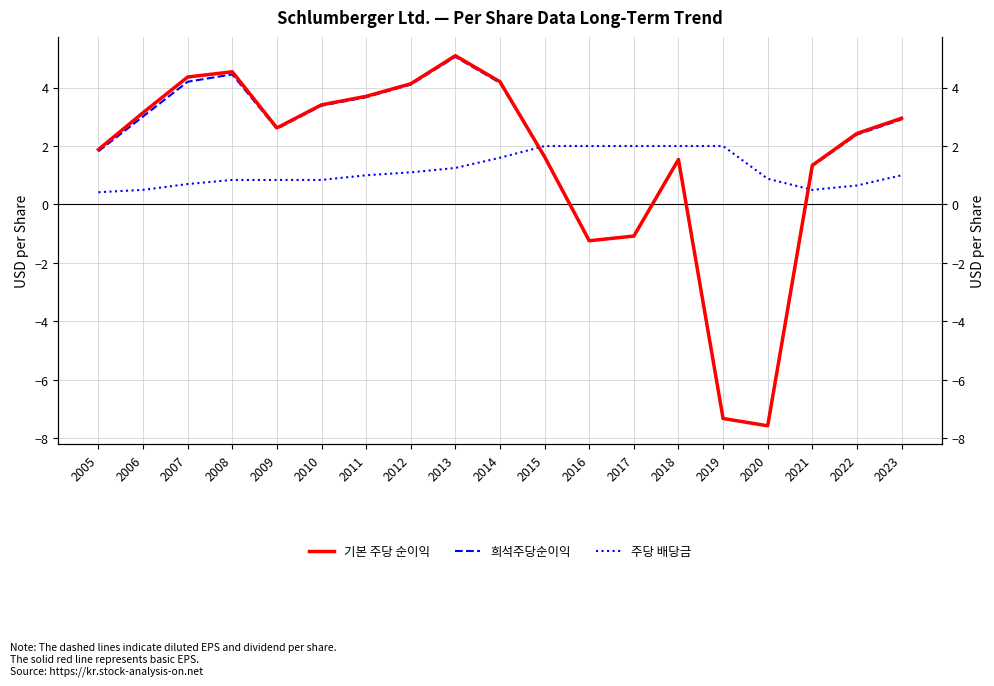

How many series are shown in this chart?

3